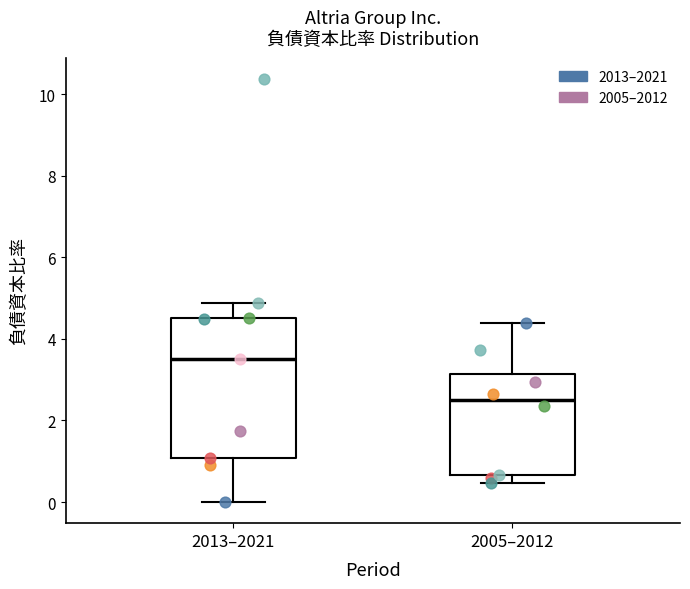

Which box has the highest median line?

2013–2021